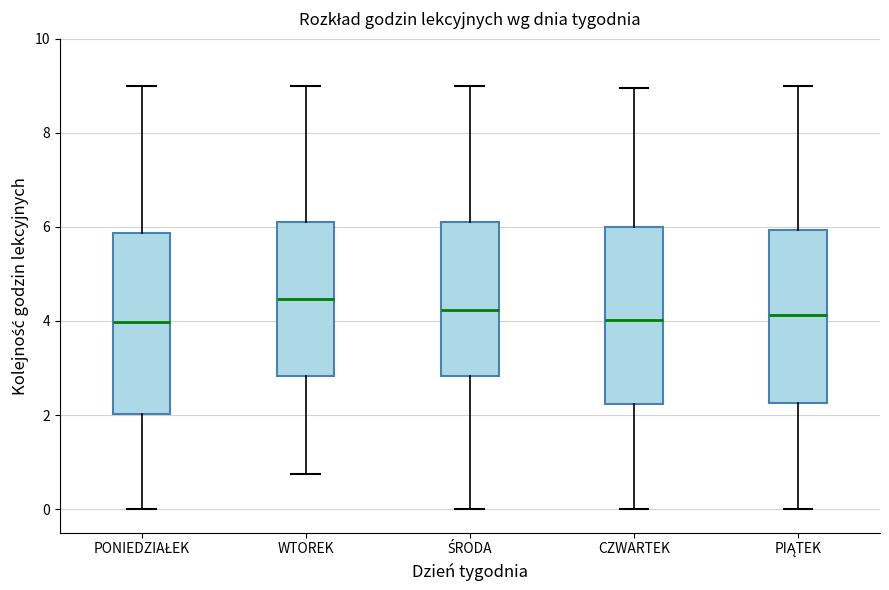

Which box has the highest median line?

WTOREK